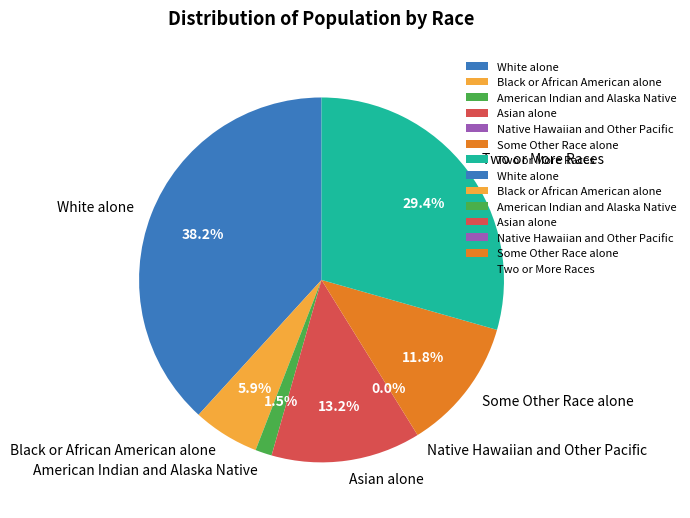

What percentage is the Black or African American alone slice, to the nearest percent?

6%